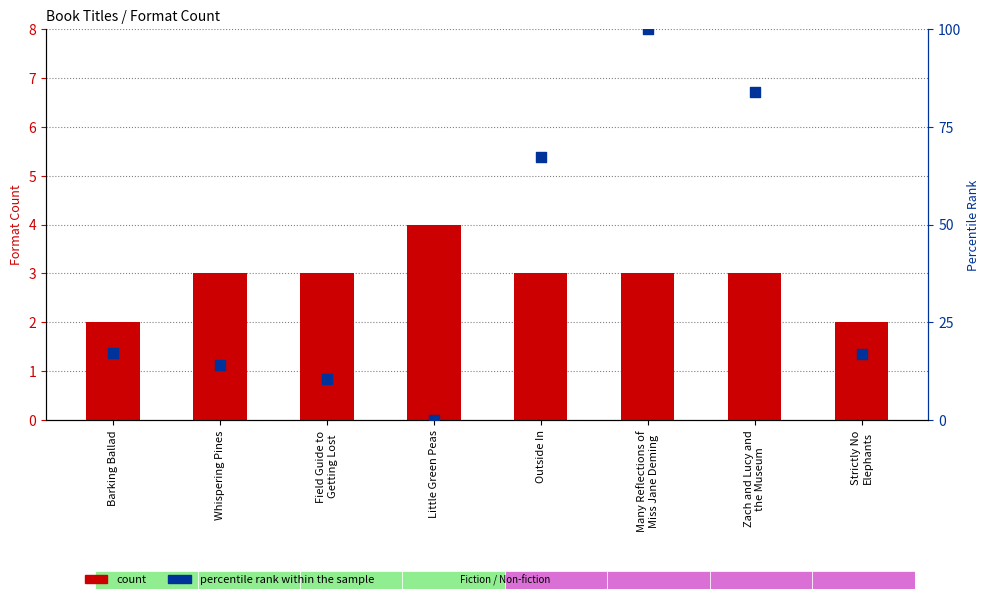

Which series reaches the maximum Y coordinate?

percentile rank within the sample